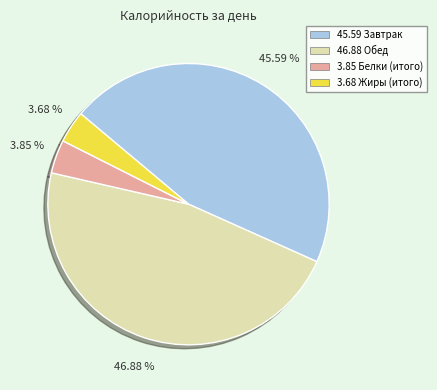

Is there any slice that represents more than half of the pie?

No